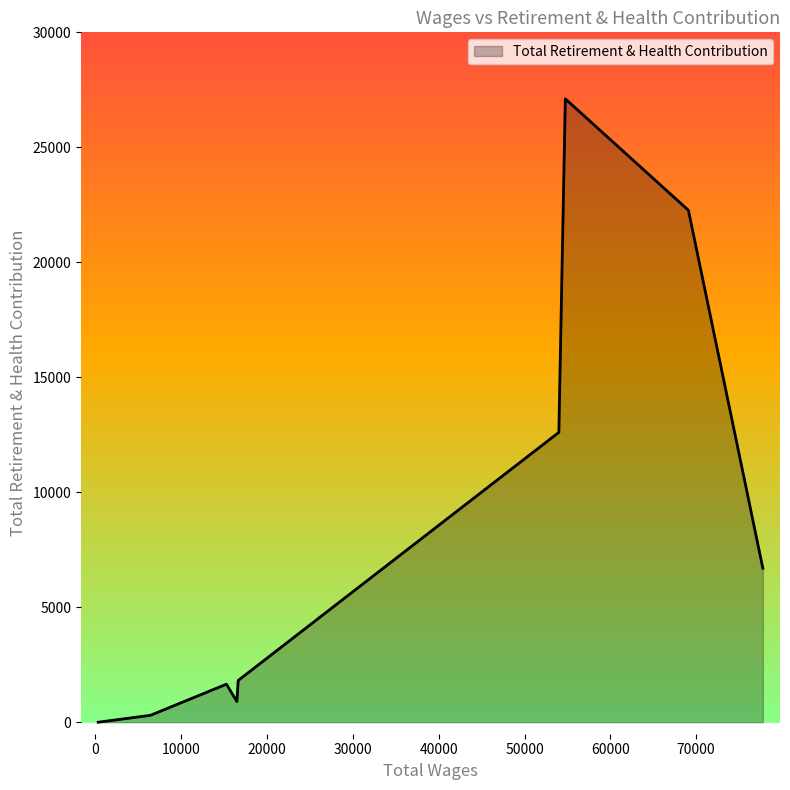

What is the difference between the second highest and second lowest values?

21962